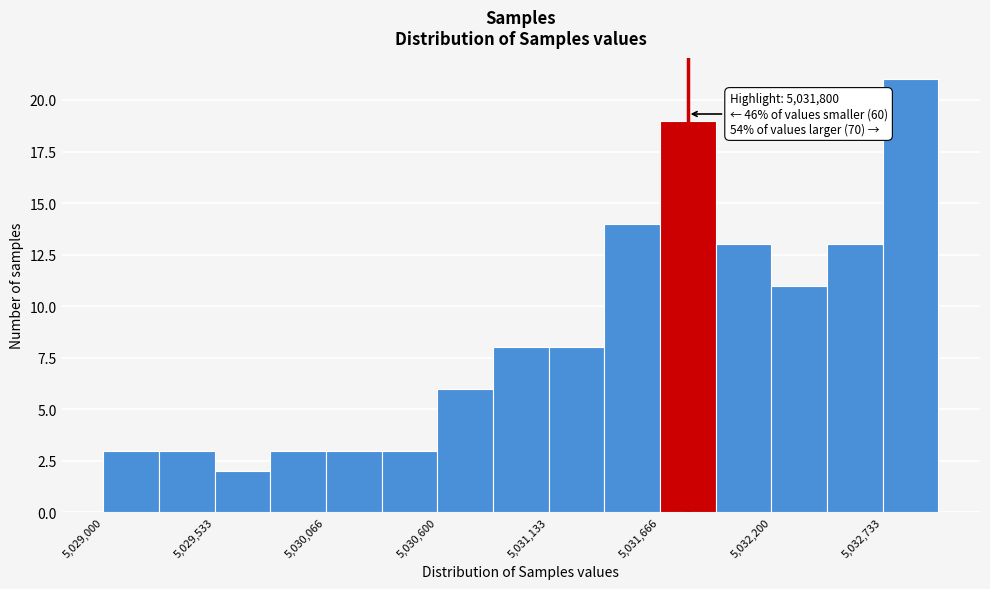

Around what value on the x-axis is the tallest bar? Give the approximate position of its centre, as read against the axis.

5032900